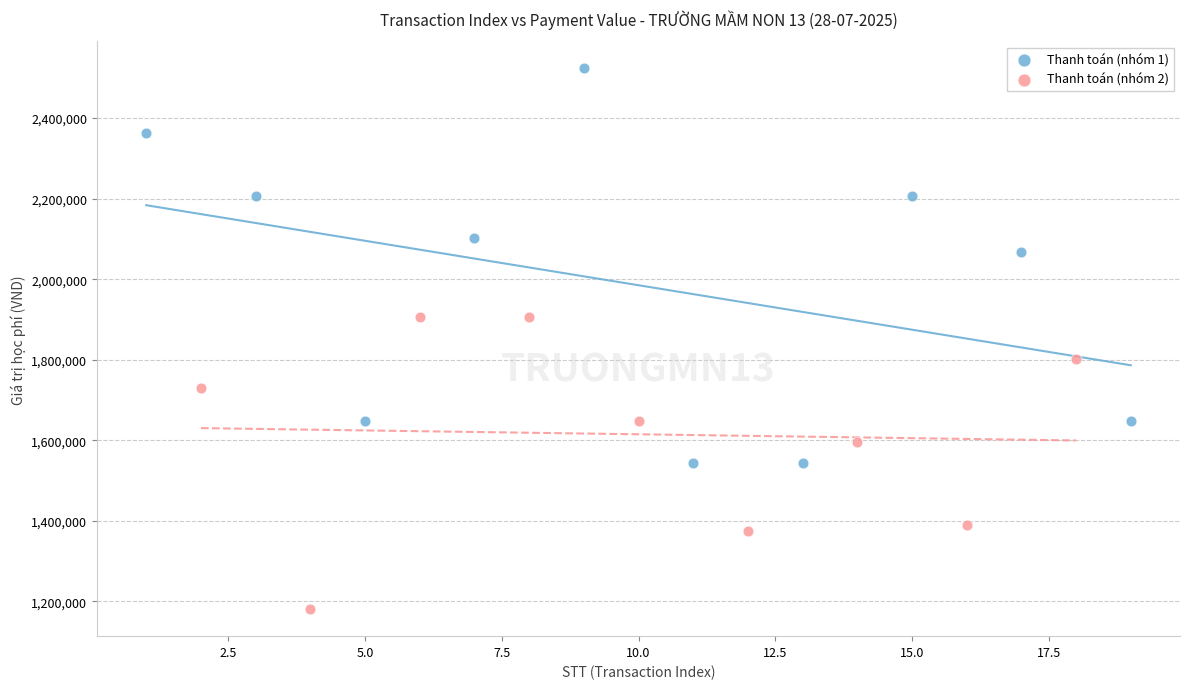

Which series reaches the maximum Y coordinate?

Thanh toán (nhóm 1)